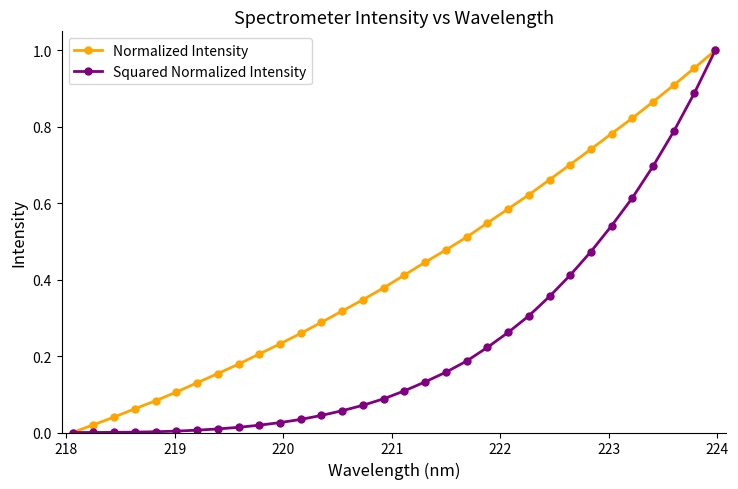

Rank the series by their average value, from highest to lowest.

Normalized Intensity, Squared Normalized Intensity